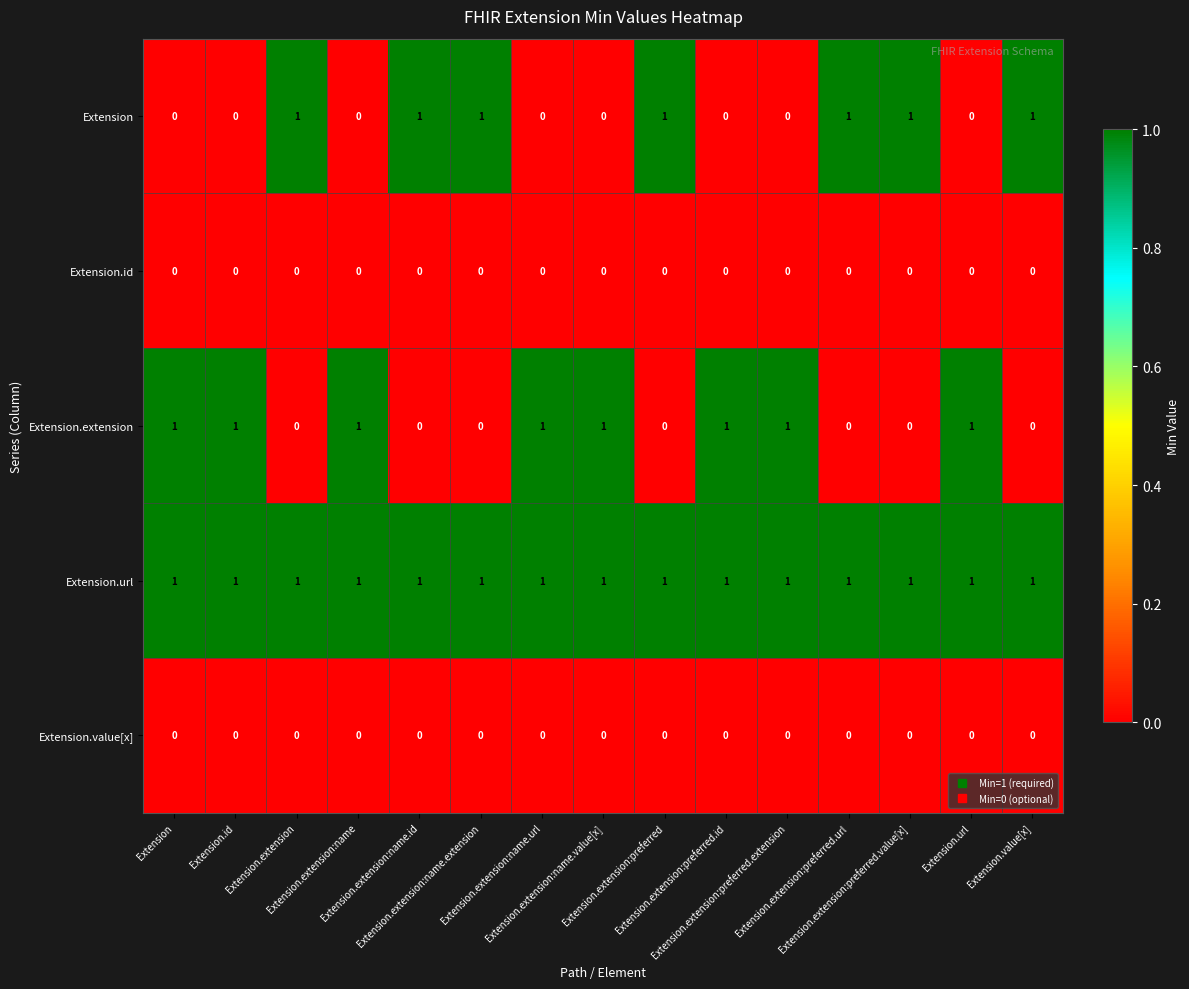

What is the total value across all series at Extension?

2